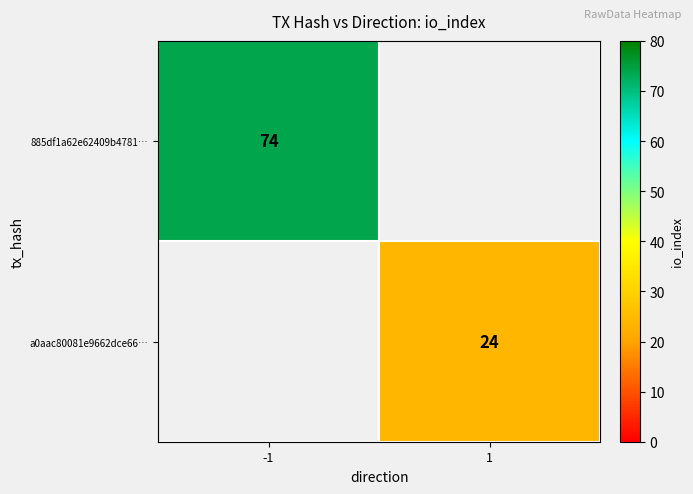

At how many categories does at least one series exceed 28?

1